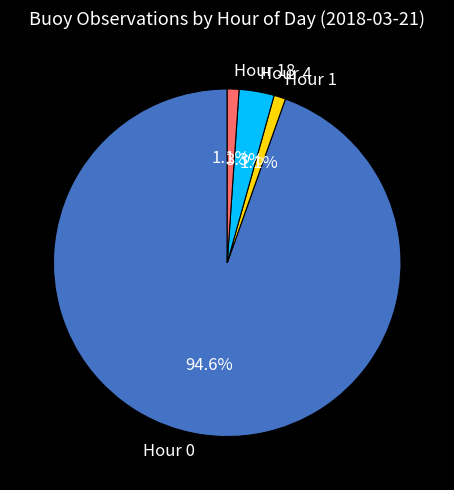

What is the largest slice in the pie chart?

Hour 0